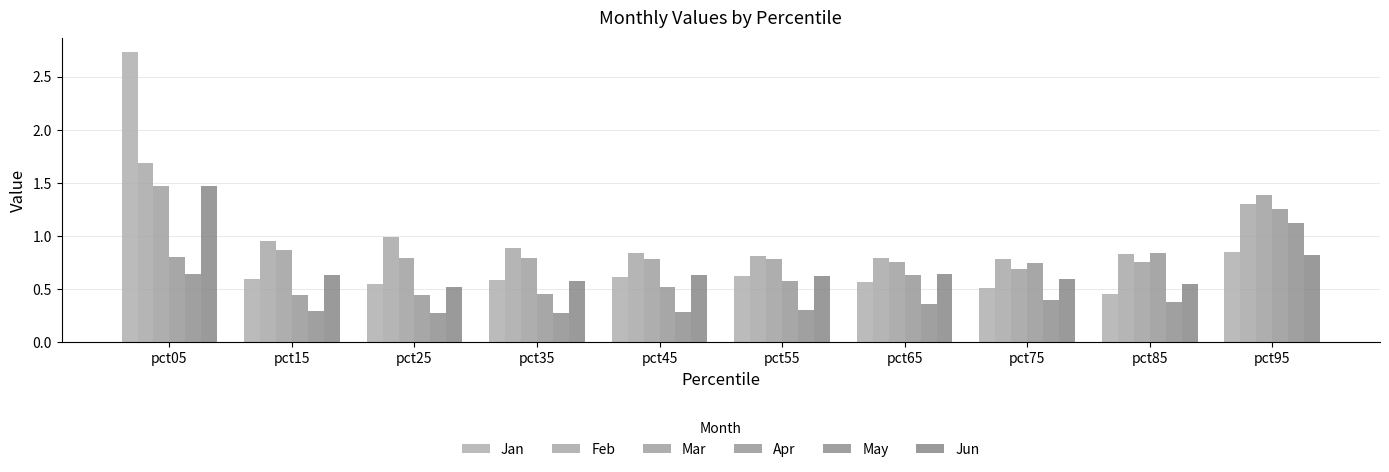

Reading right to left, extract all data points from this chart.

Jan: pct95=0.8	pct85=0.5	pct75=0.5	pct65=0.6	pct55=0.6	pct45=0.6	pct35=0.6	pct25=0.5	pct15=0.6	pct05=2.7
Feb: pct95=1.3	pct85=0.8	pct75=0.8	pct65=0.8	pct55=0.8	pct45=0.8	pct35=0.9	pct25=1.0	pct15=1.0	pct05=1.7
Mar: pct95=1.4	pct85=0.8	pct75=0.7	pct65=0.8	pct55=0.8	pct45=0.8	pct35=0.8	pct25=0.8	pct15=0.9	pct05=1.5
Apr: pct95=1.2	pct85=0.8	pct75=0.7	pct65=0.6	pct55=0.6	pct45=0.5	pct35=0.5	pct25=0.4	pct15=0.4	pct05=0.8
May: pct95=1.1	pct85=0.4	pct75=0.4	pct65=0.4	pct55=0.3	pct45=0.3	pct35=0.3	pct25=0.3	pct15=0.3	pct05=0.6
Jun: pct95=0.8	pct85=0.5	pct75=0.6	pct65=0.6	pct55=0.6	pct45=0.6	pct35=0.6	pct25=0.5	pct15=0.6	pct05=1.5